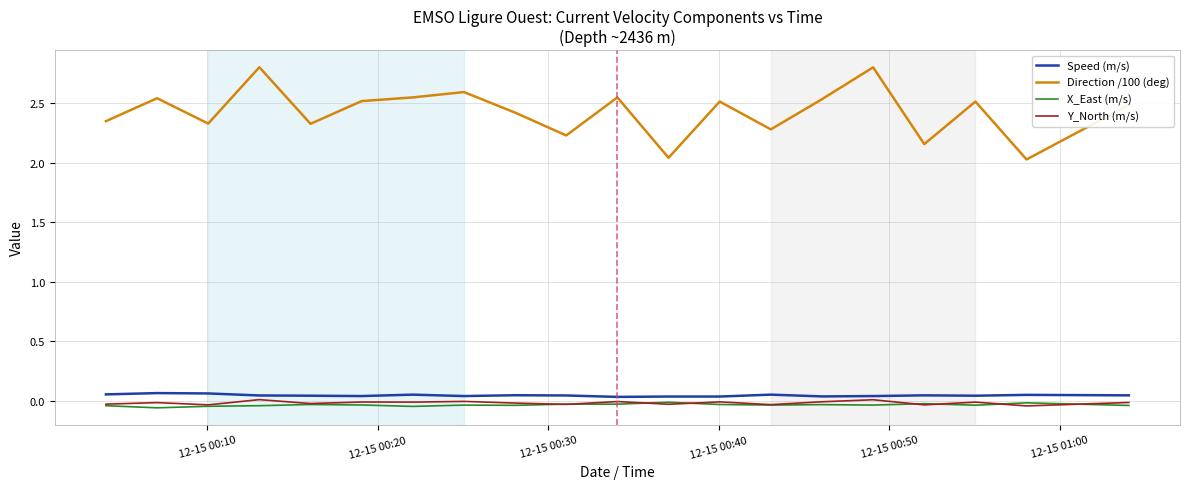

What is the maximum value for Direction /100 (deg)?

2.8